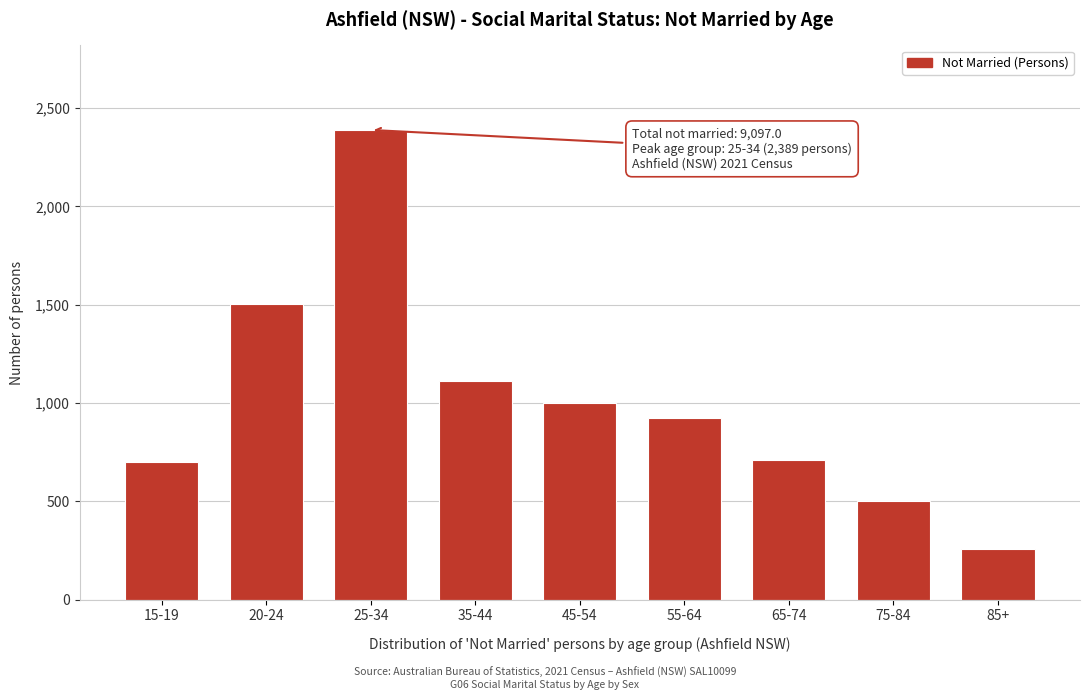

What is the smallest value displayed?

257